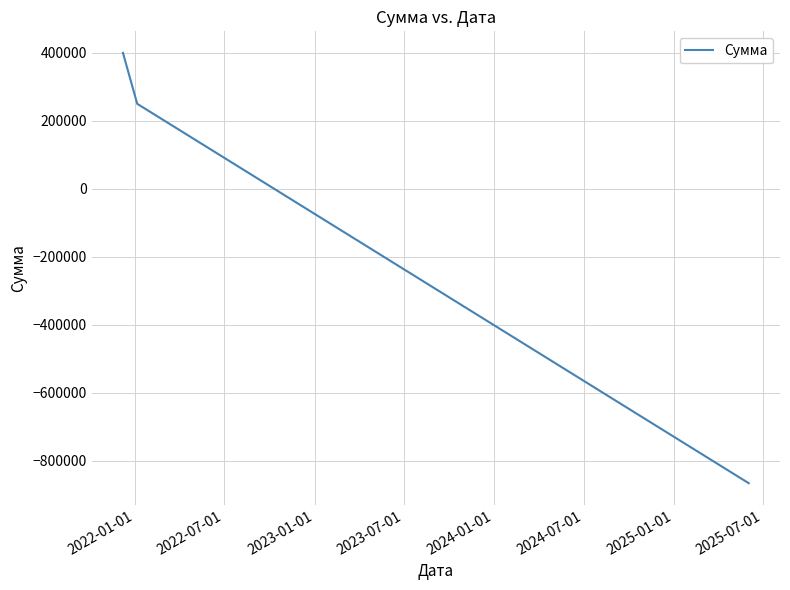

What is the difference between the second highest and minimum values?

1116717.8